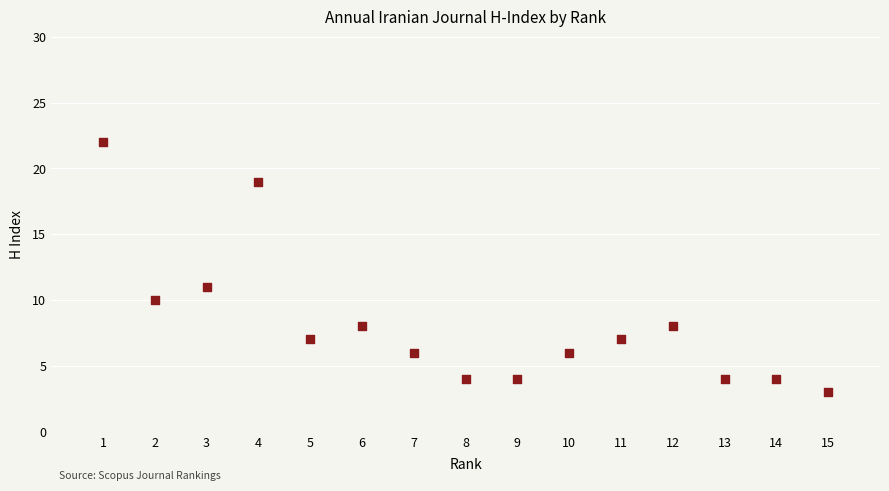

What is the range of X values (max minus min)?

14